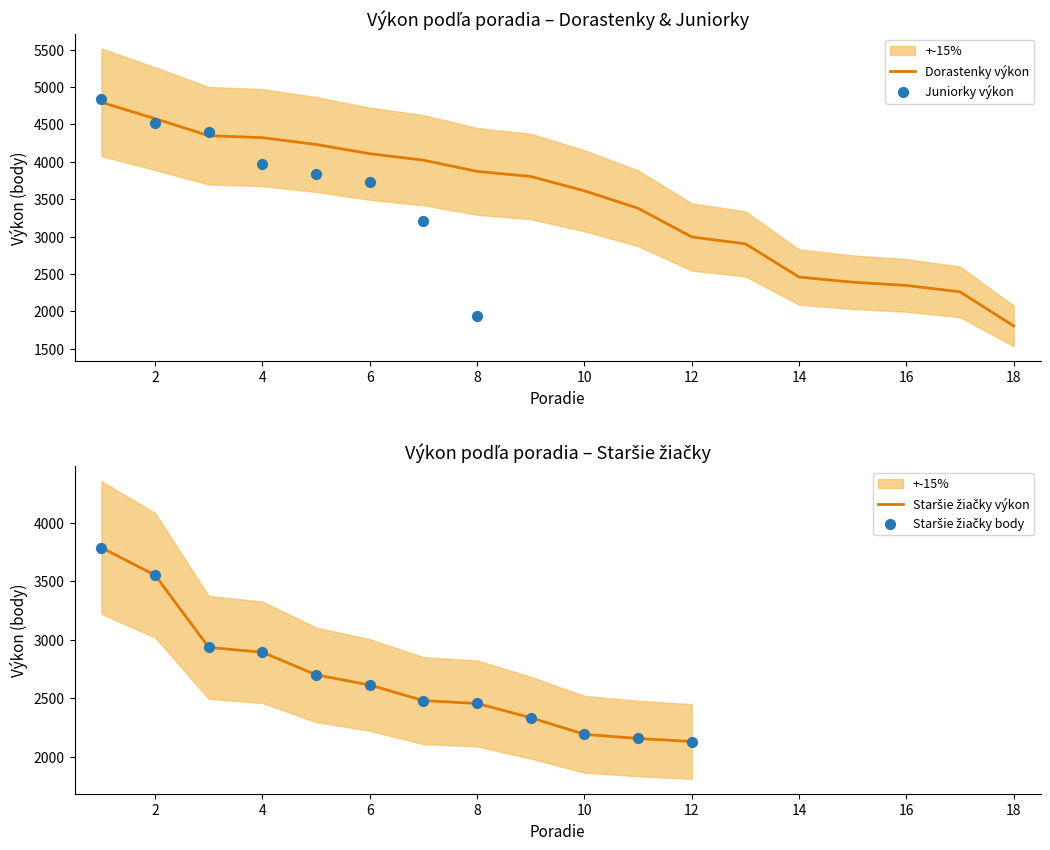

Which series has the widest spread of Y values?

Juniorky